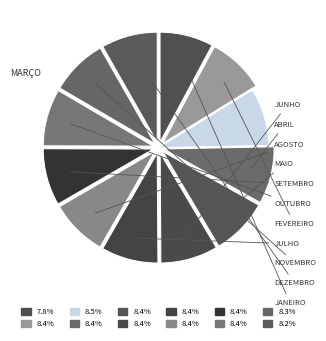

What is the largest slice in the pie chart?

Março